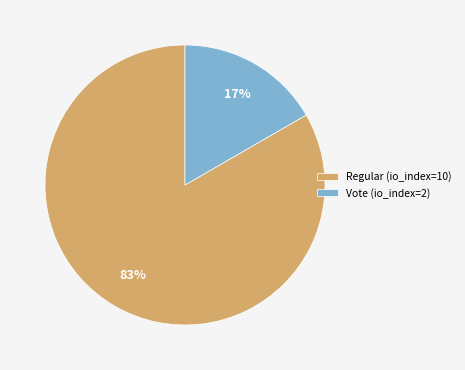

True or false: Regular (io_index=10) accounts for 77% of the total.

False